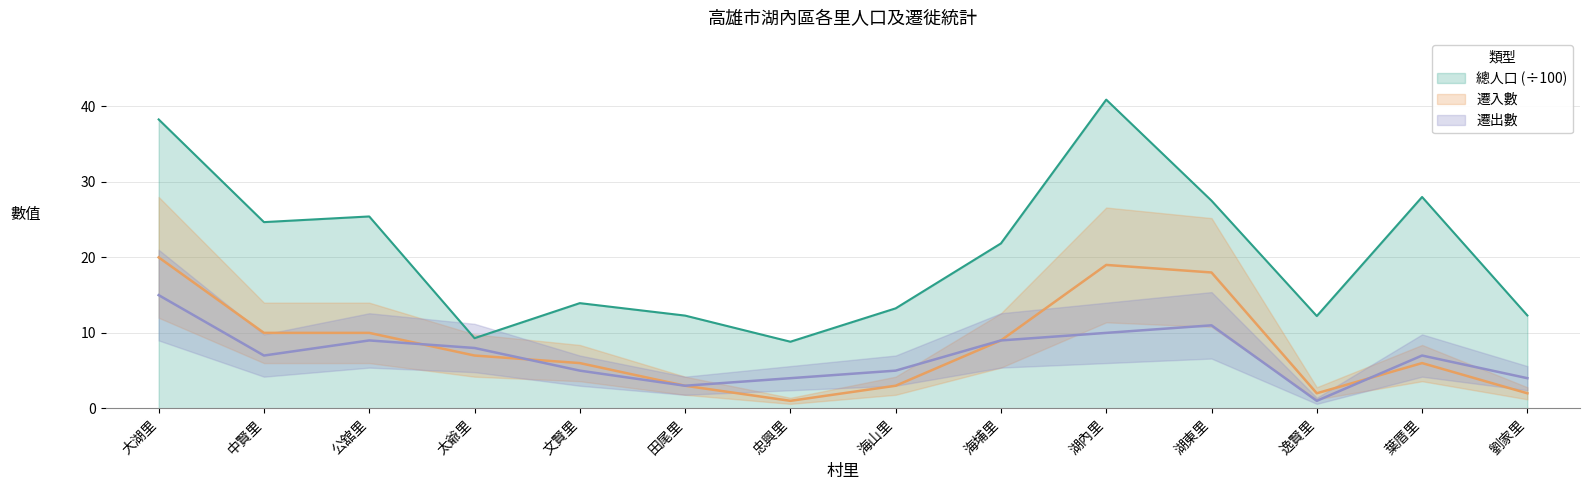

What is the label of the 11th point from the right?

太爺里